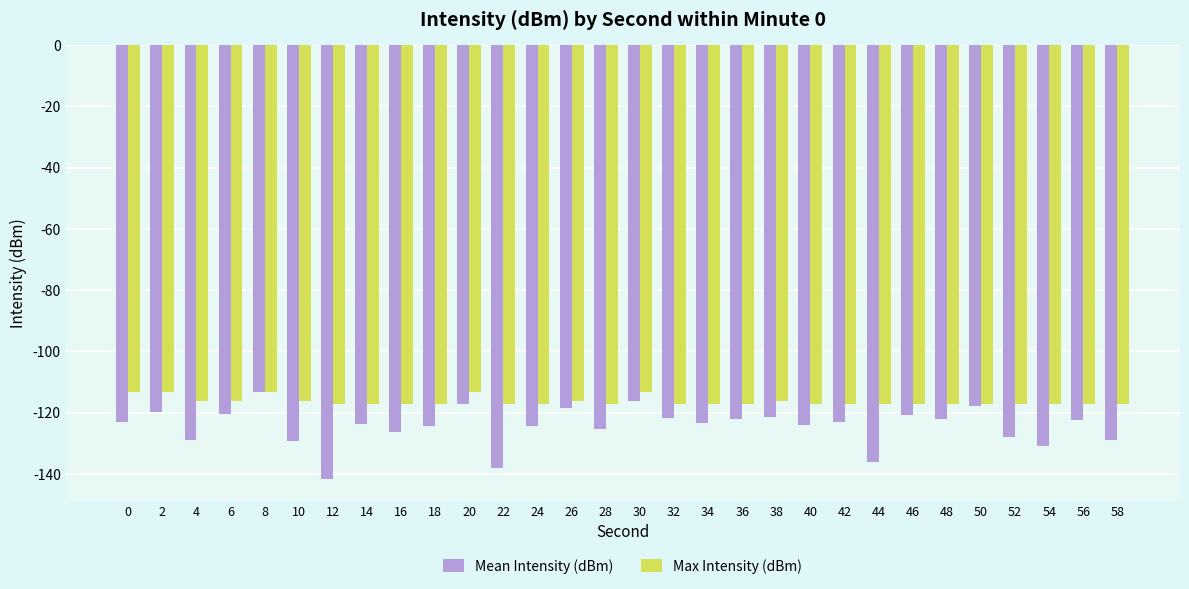

Which label corresponds to the smallest value in the chart?

12